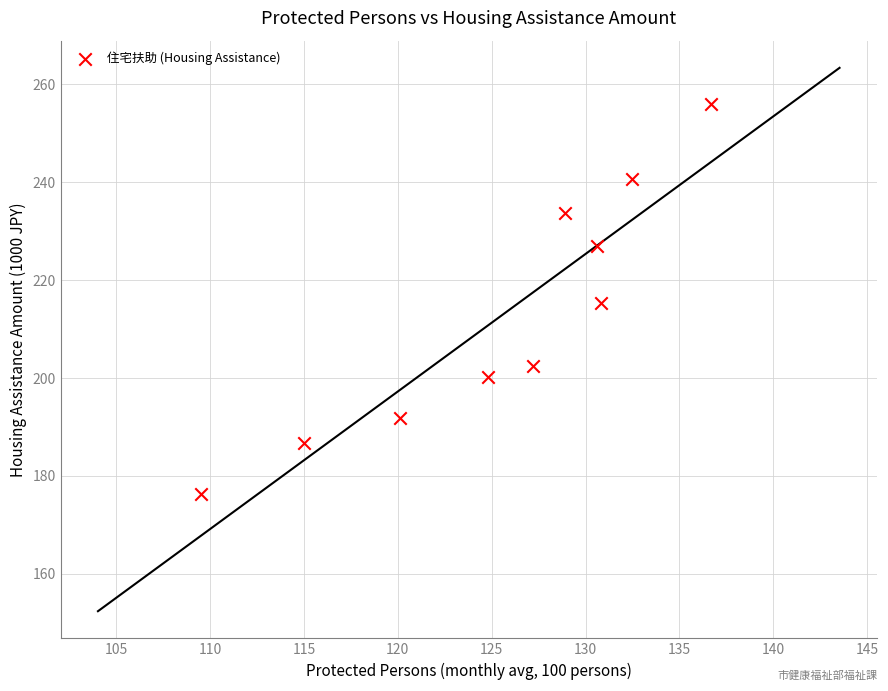

What is the average X value?

125.6